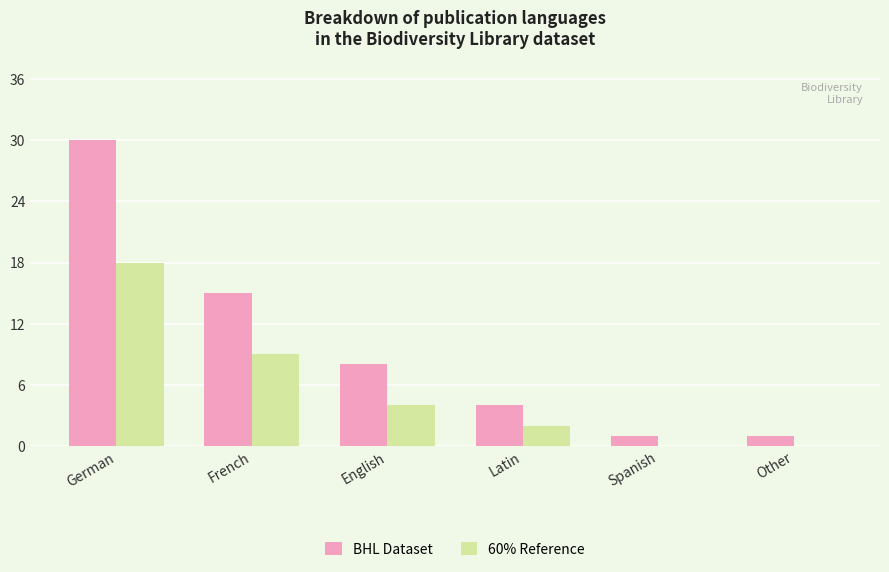

What is the greatest value displayed?

30